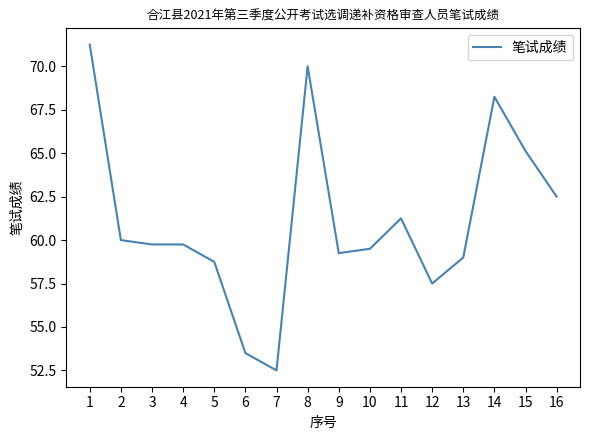

What is the minimum value shown in the chart?

52.5